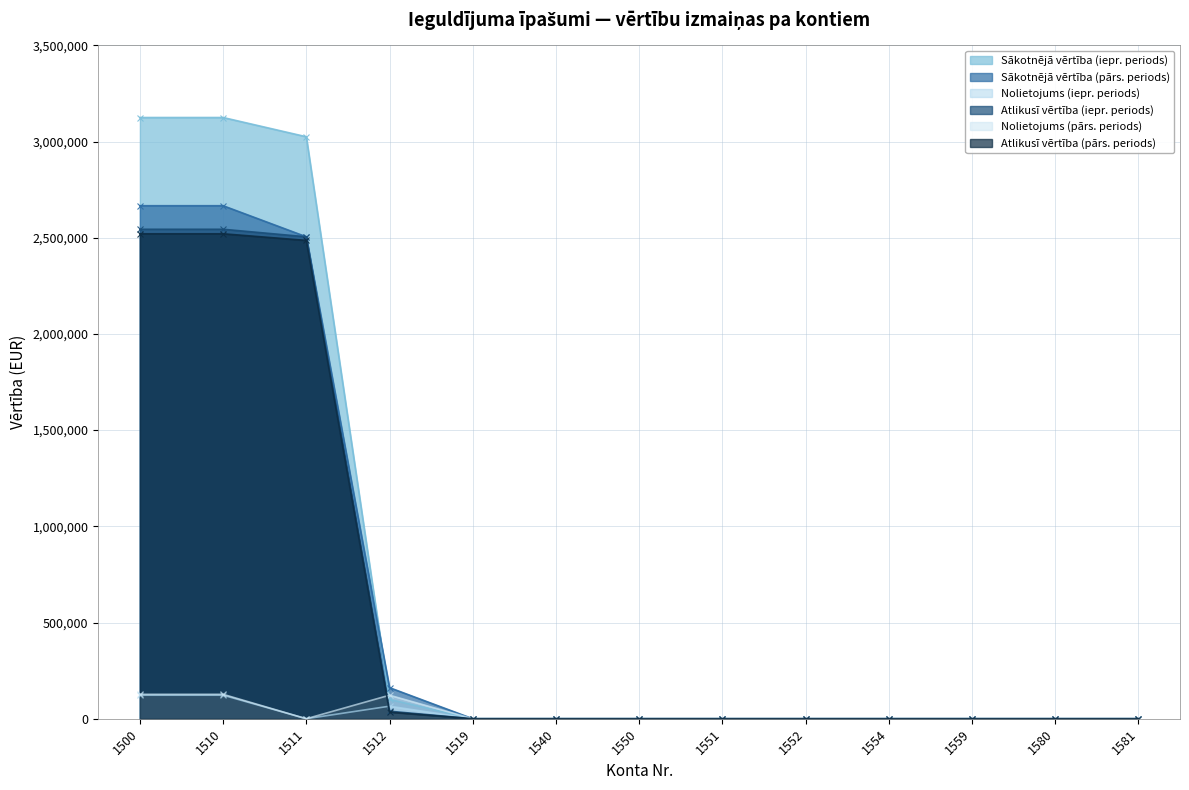

What are all the series names shown in the legend?

Sākotnējā vērtība (iepr. periods), Sākotnējā vērtība (pārs. periods), Nolietojums (iepr. periods), Atlikusī vērtība (iepr. periods), Nolietojums (pārs. periods), Atlikusī vērtība (pārs. periods)